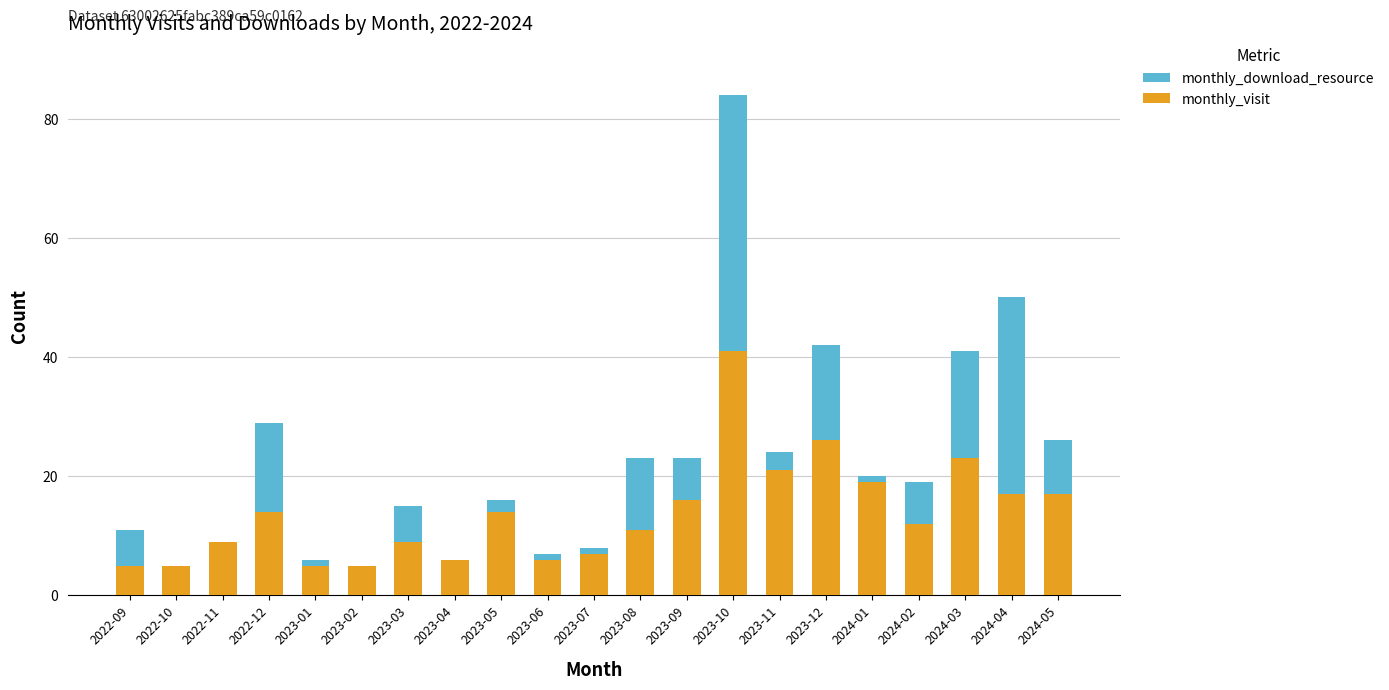

At which category is the sum across all series the highest?

2023-10